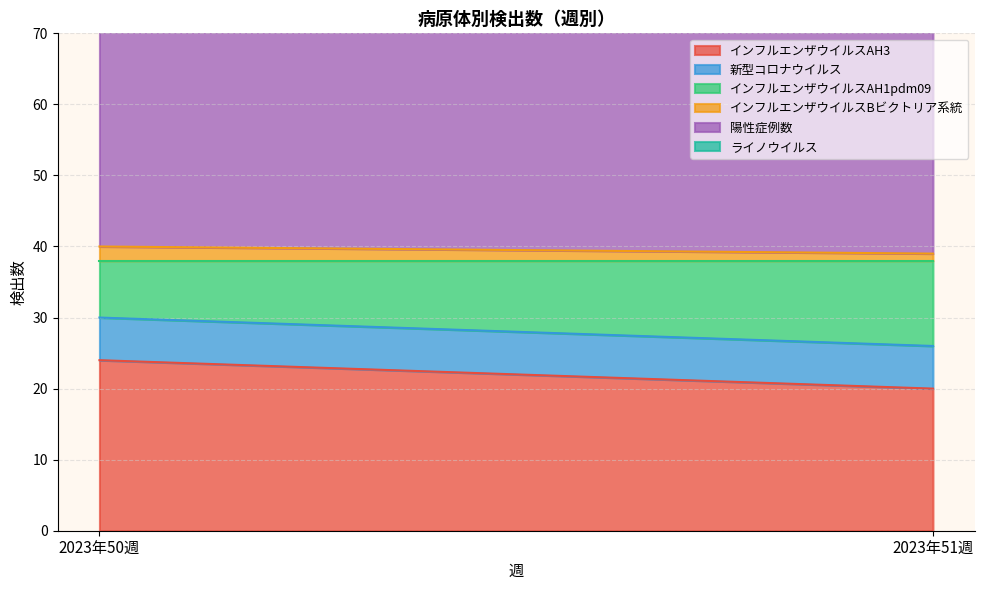

What is the label of the 1st point from the left?

2023年50週